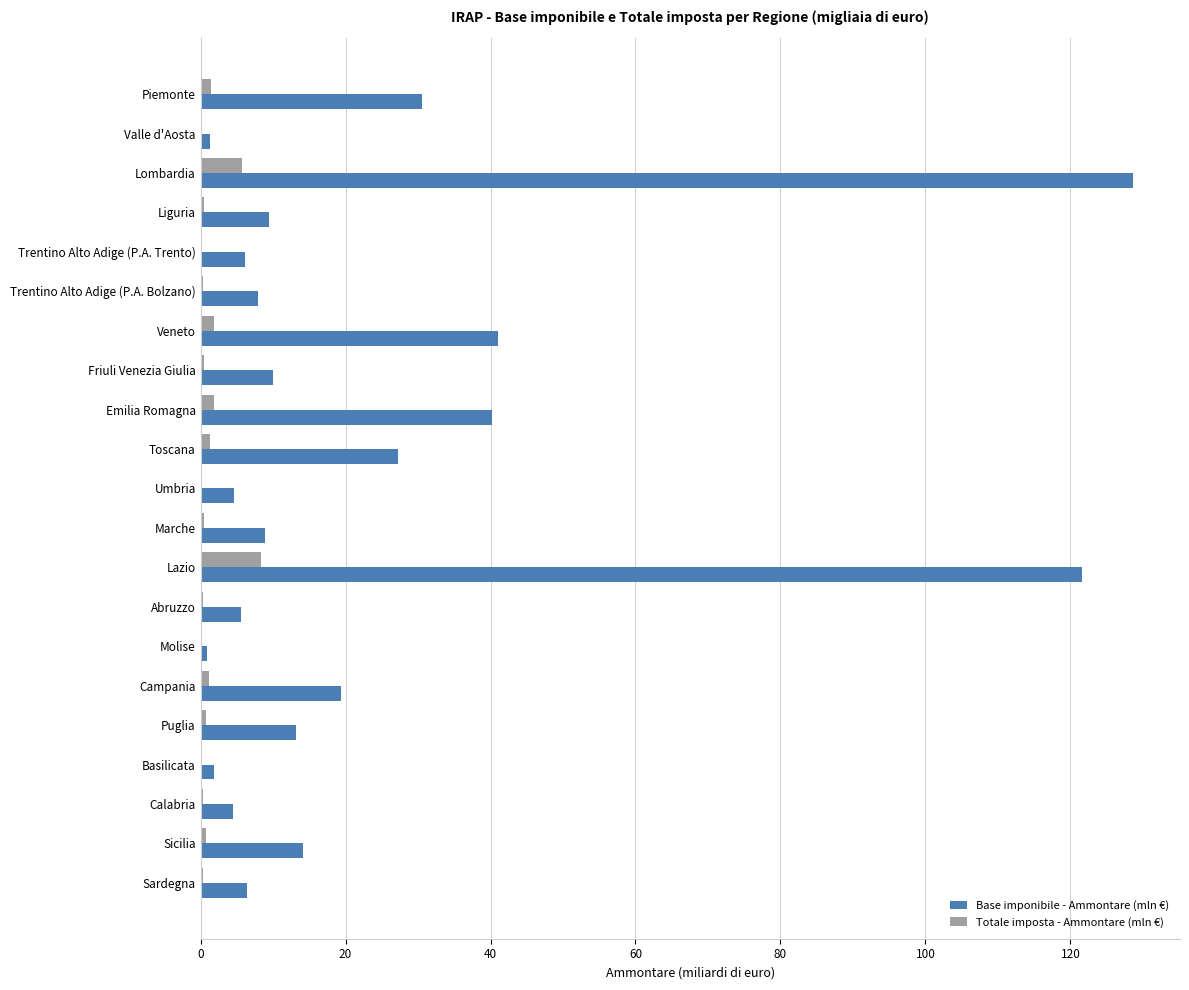

Is it true that Base imponibile - Ammontare (mln €) equals 40.2 at Emilia Romagna?

True